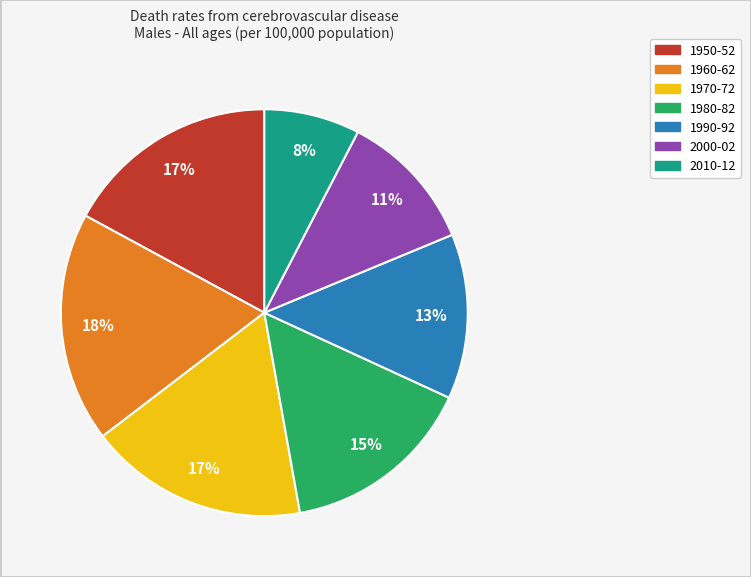

Is the sum of 1980-82 and 1950-52 greater than half?

No